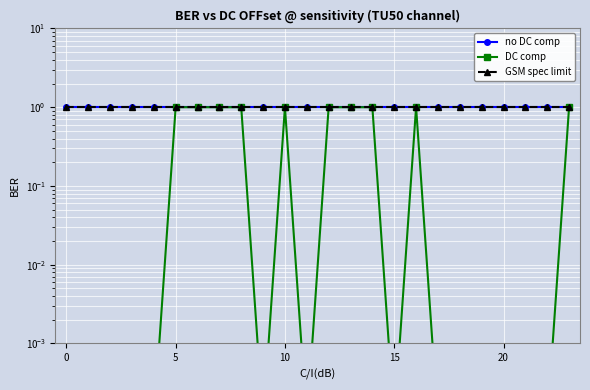

True or false: DC comp and no DC comp cross at least once.

False